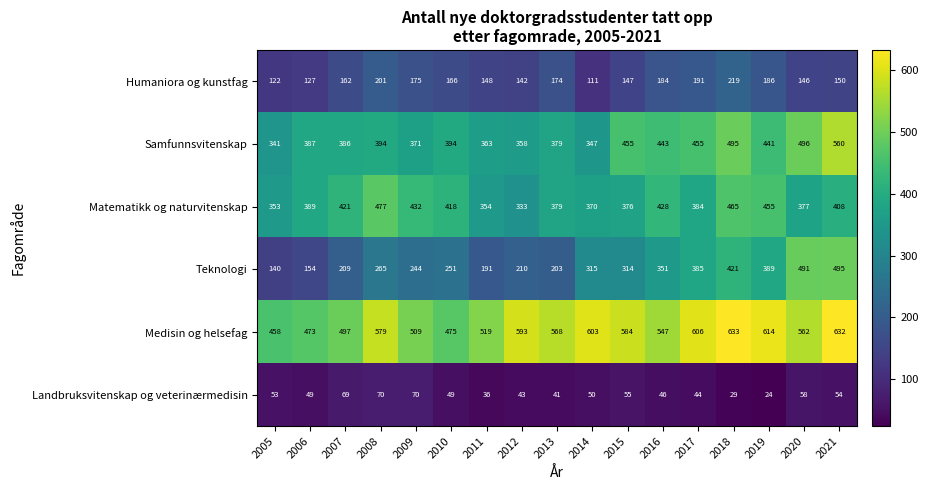

Where is Medisin og helsefag nearest to the value 545?

2016